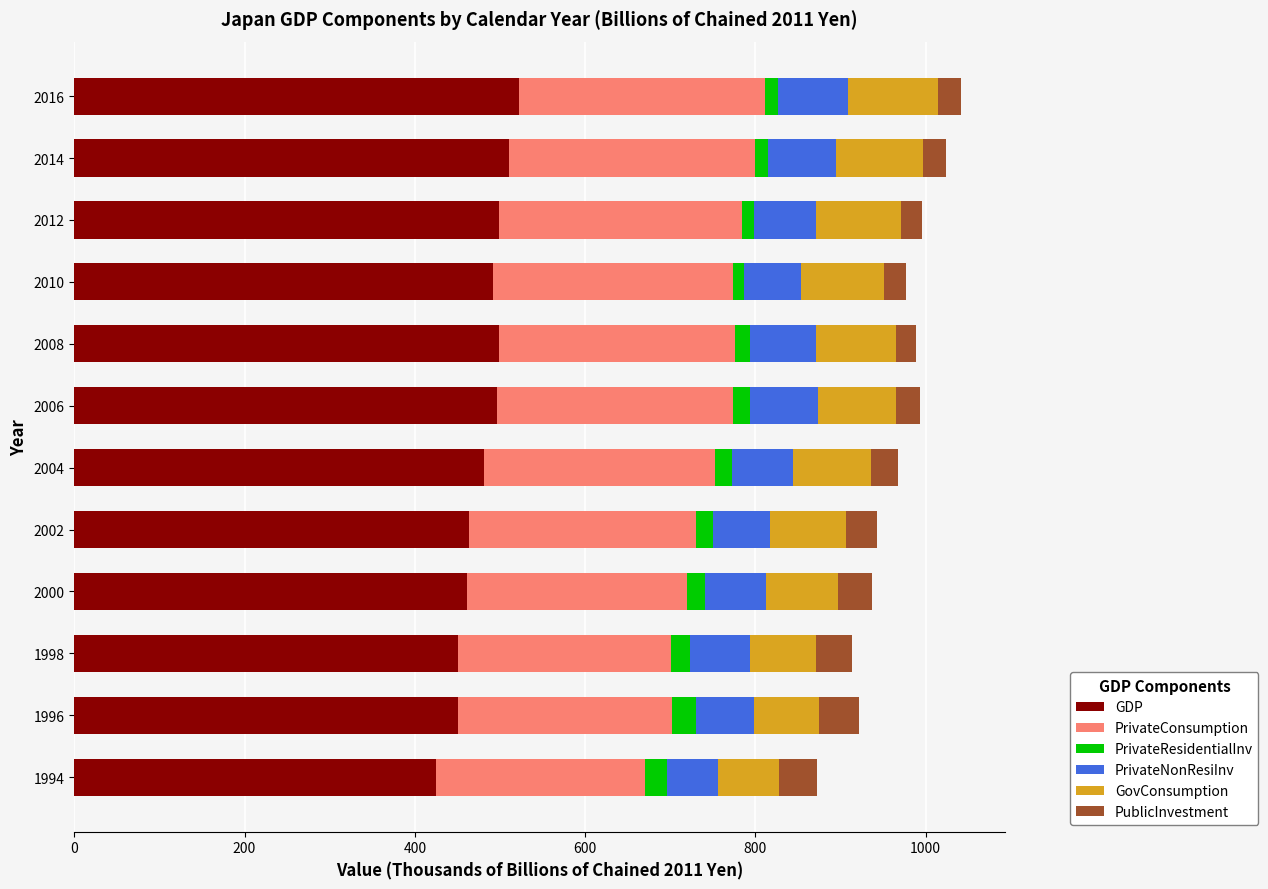

True or false: GDP has a value of 510.7 at 2014.

True